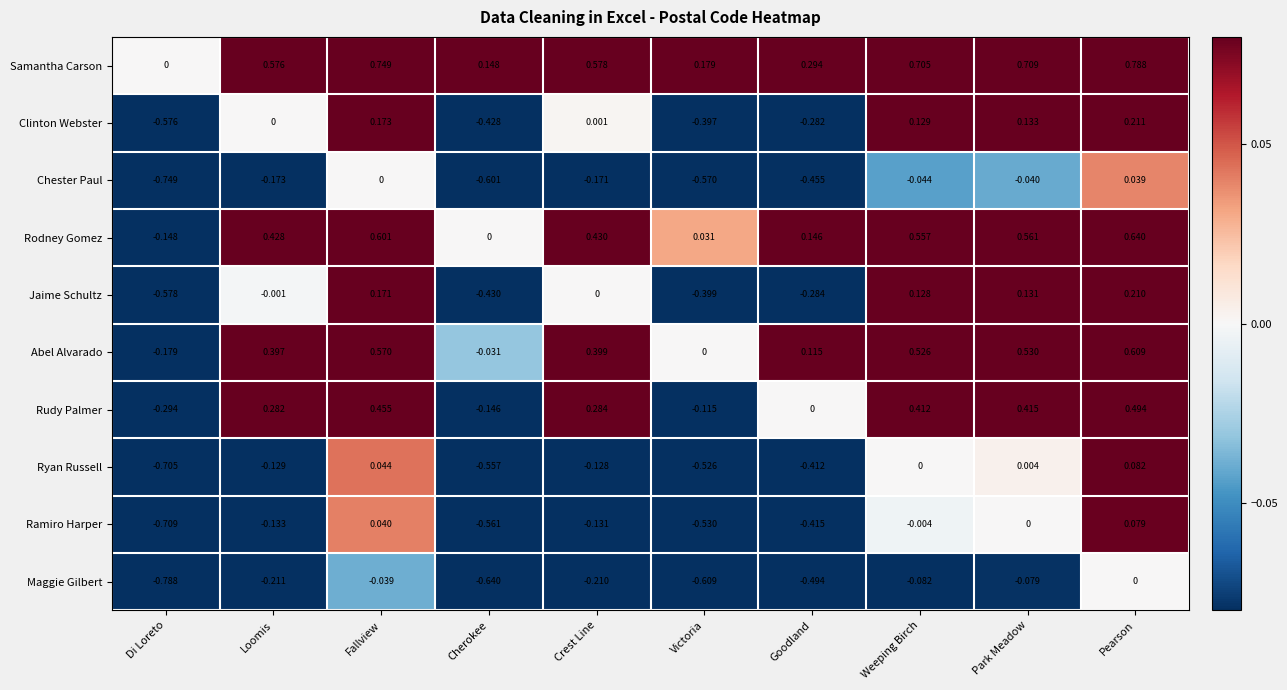

Where does the Rodney Gomez series first go above 0?

Loomis